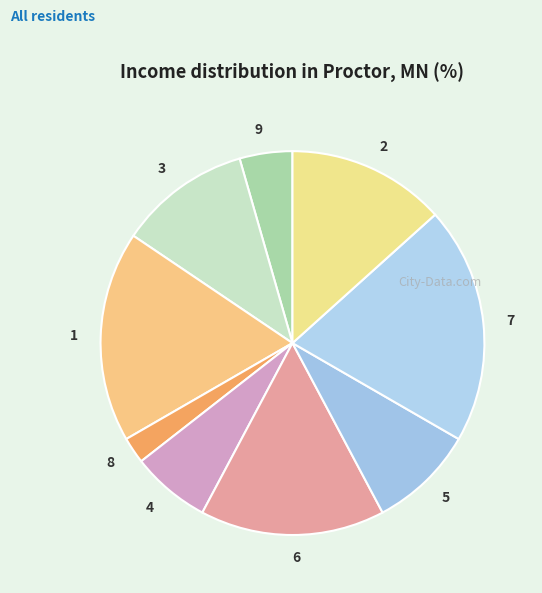

Which category has the smallest portion of the pie?

8